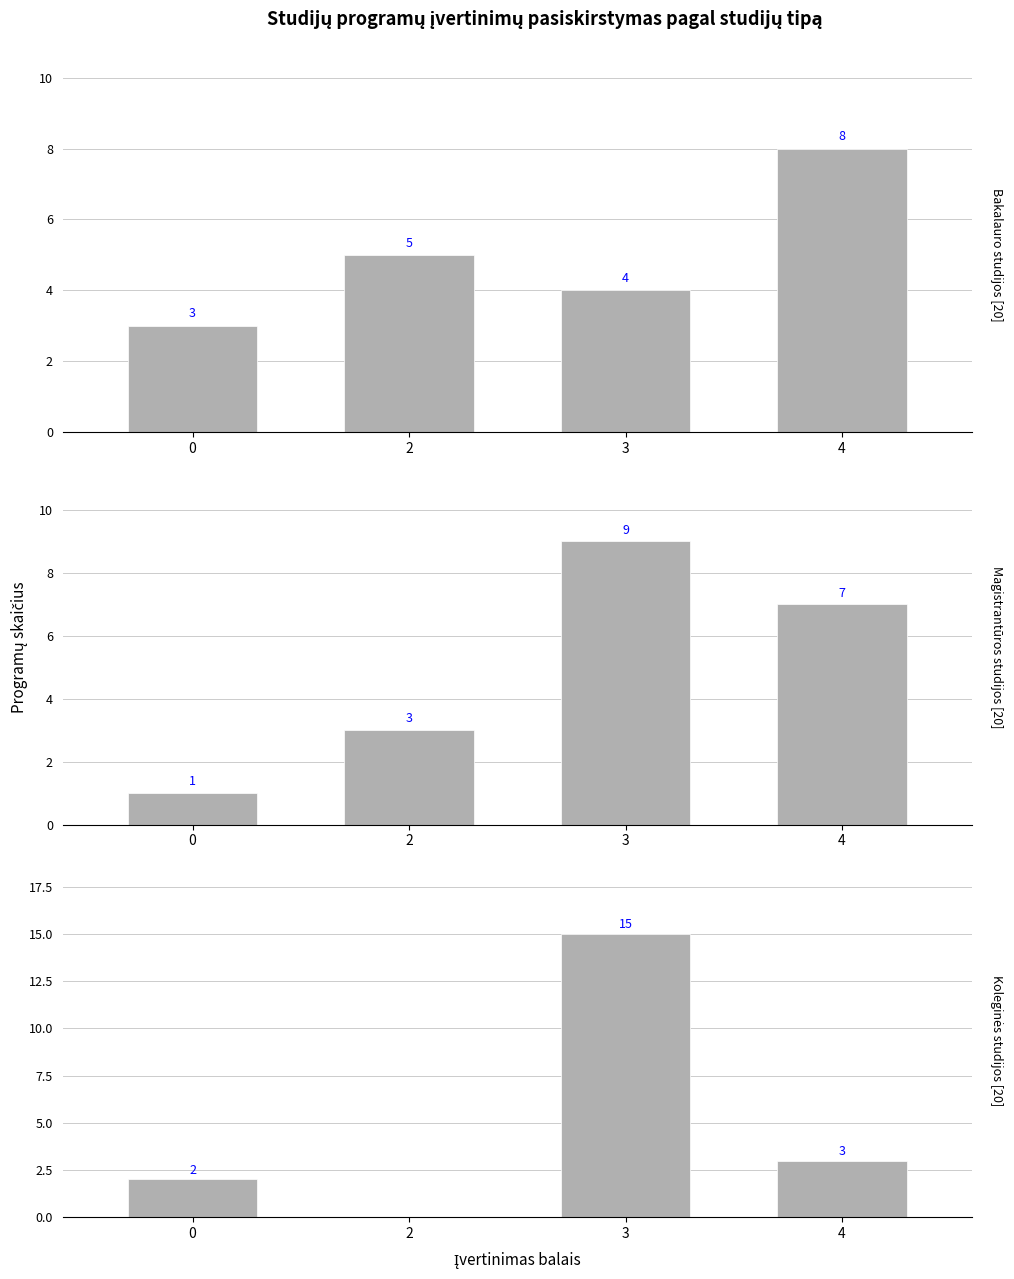

Reading right to left, transcribe all the data shown in this chart.

Bakalauro studijos: 8	4	5	3
Magistrantūros studijos: 7	9	3	1
Koleginės studijos: 3	15	0	2